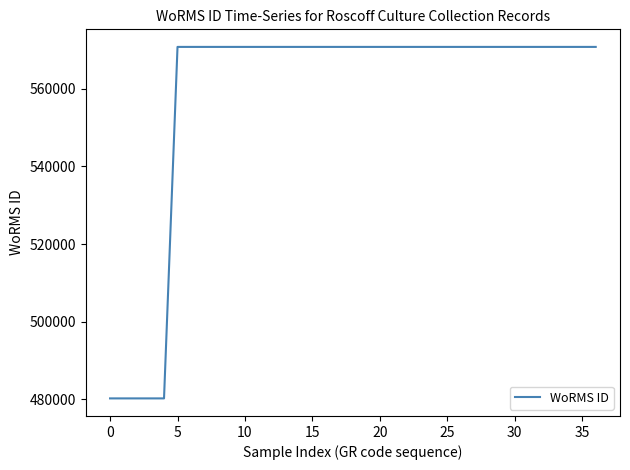

What is the greatest value displayed?

570802